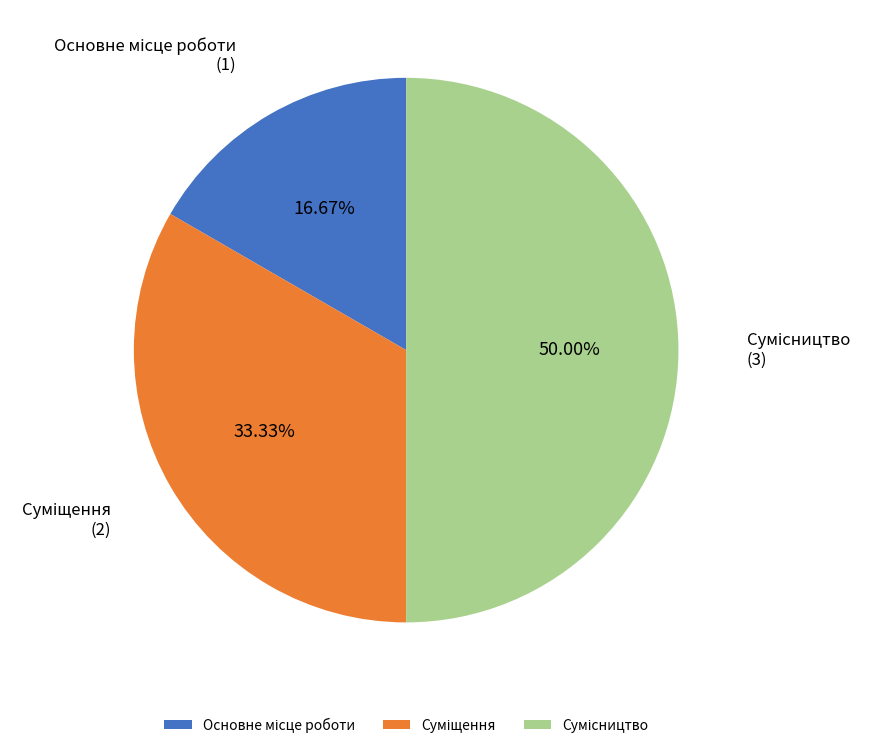

To the nearest percent, what is the average slice percentage?

33%